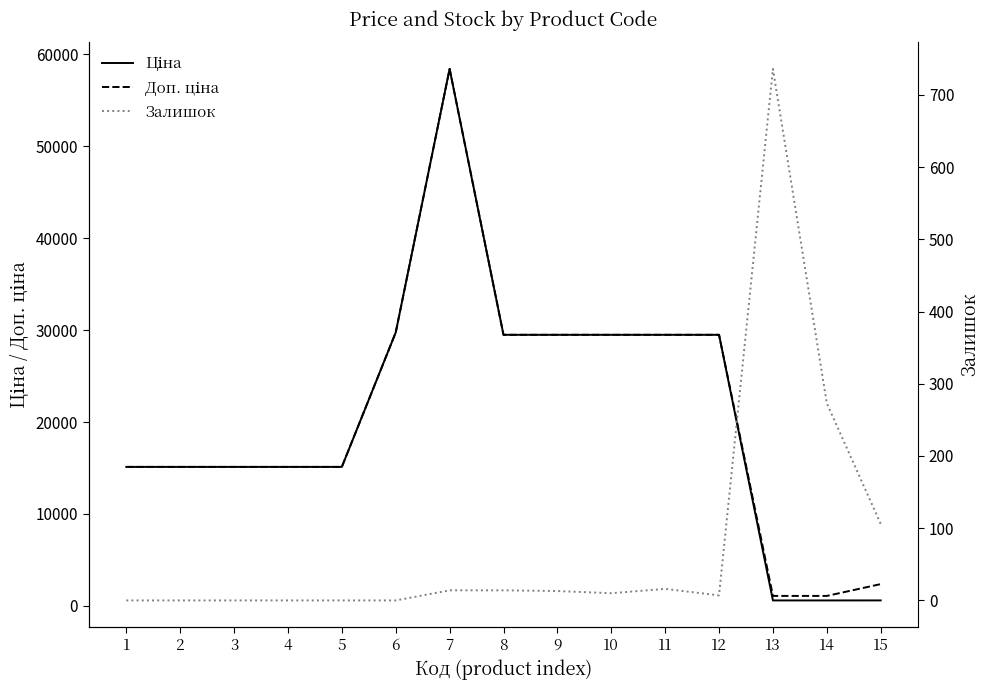

At which category is the sum across all series the highest?

7